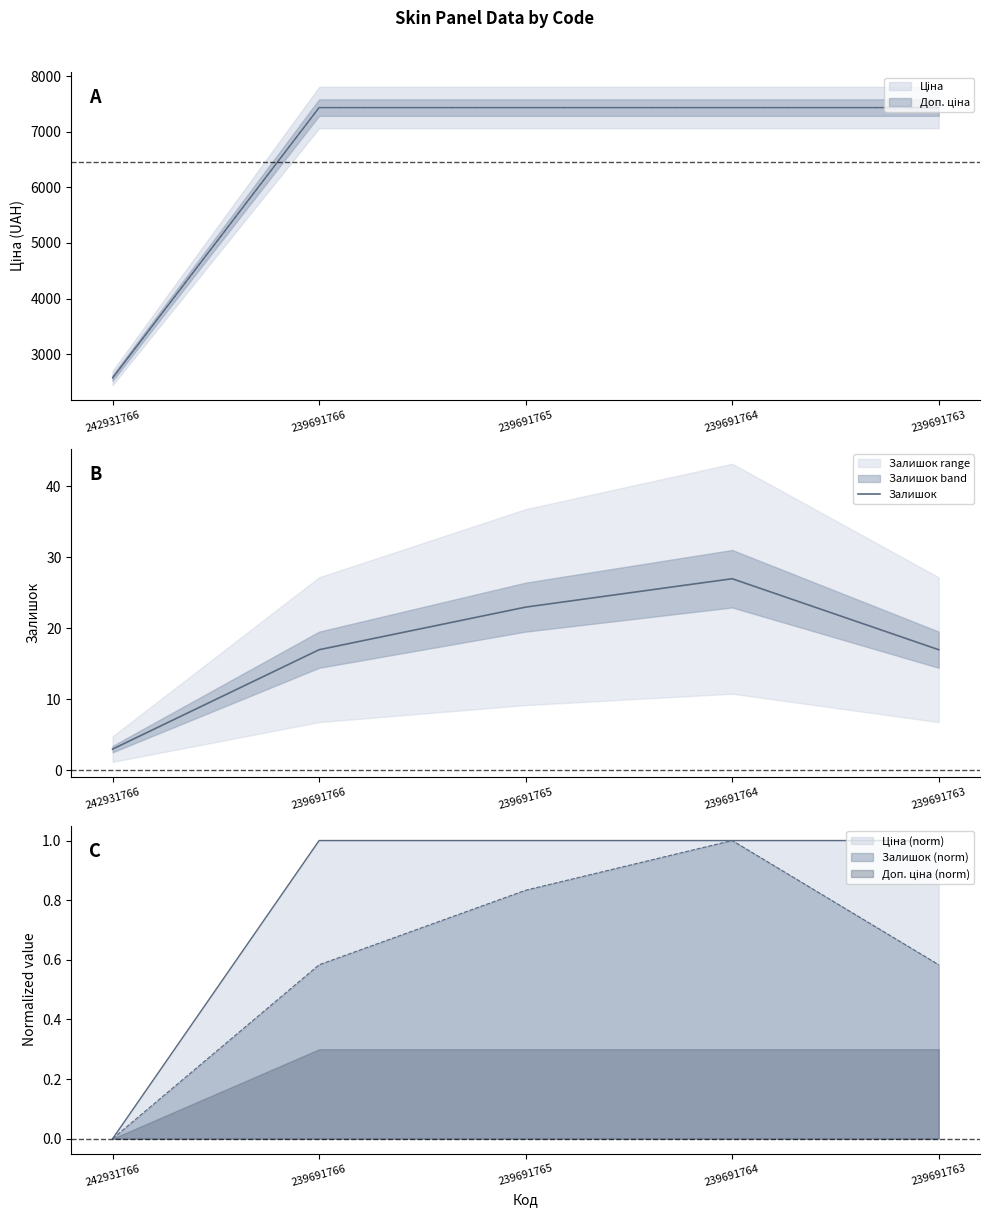

Which category has the lowest value across all series?

242931766